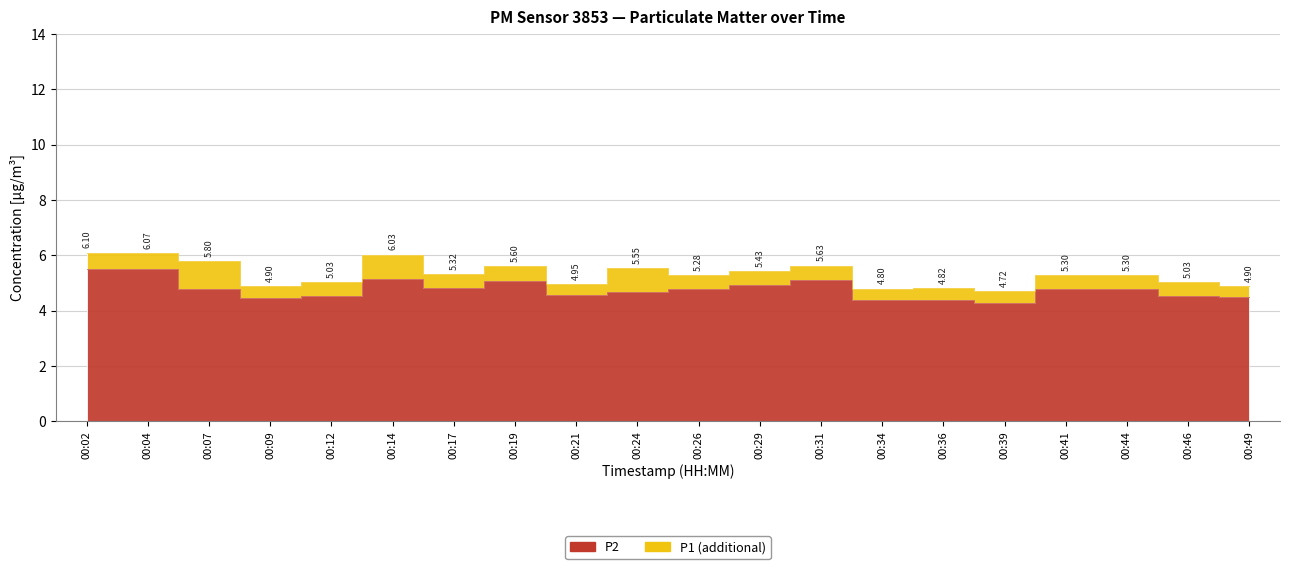

What is the difference between the highest and lowest values at 00:17?

0.5